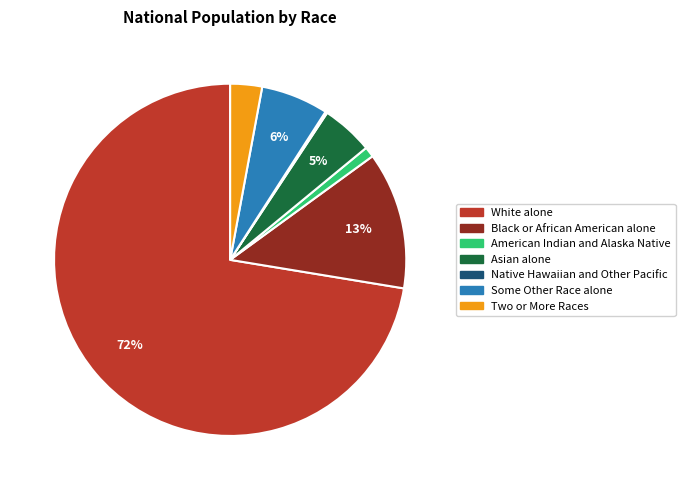

Do Two or More Races and Some Other Race alone together represent more than half of the pie?

No